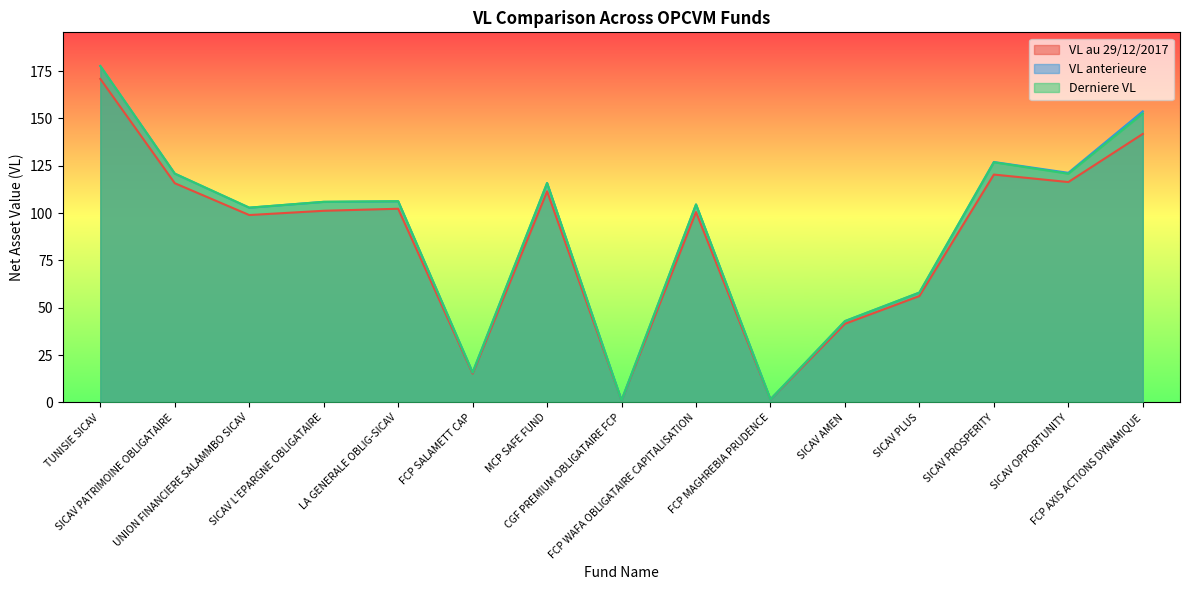

Is the value of Derniere VL at CGF PREMIUM OBLIGATAIRE FCP greater than the value of VL au 29/12/2017 at TUNISIE SICAV?

No